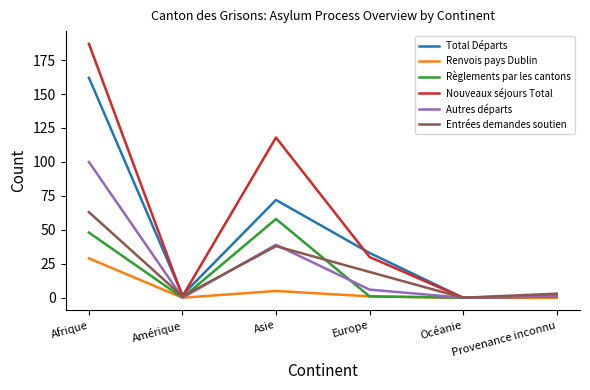

Which series has the largest total across all categories?

Nouveaux séjours Total